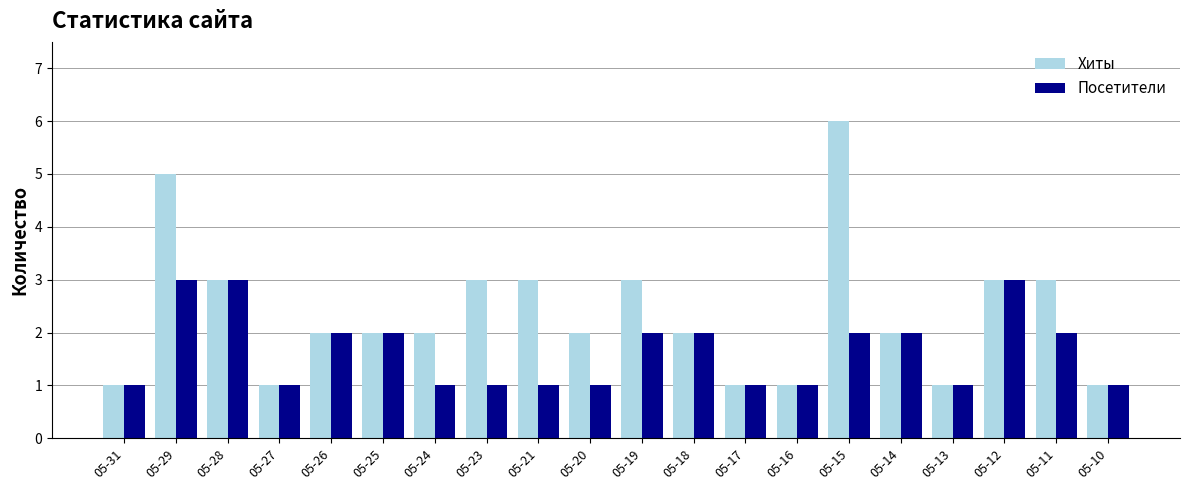

What is the approximate value of Хиты at 05-11?

3